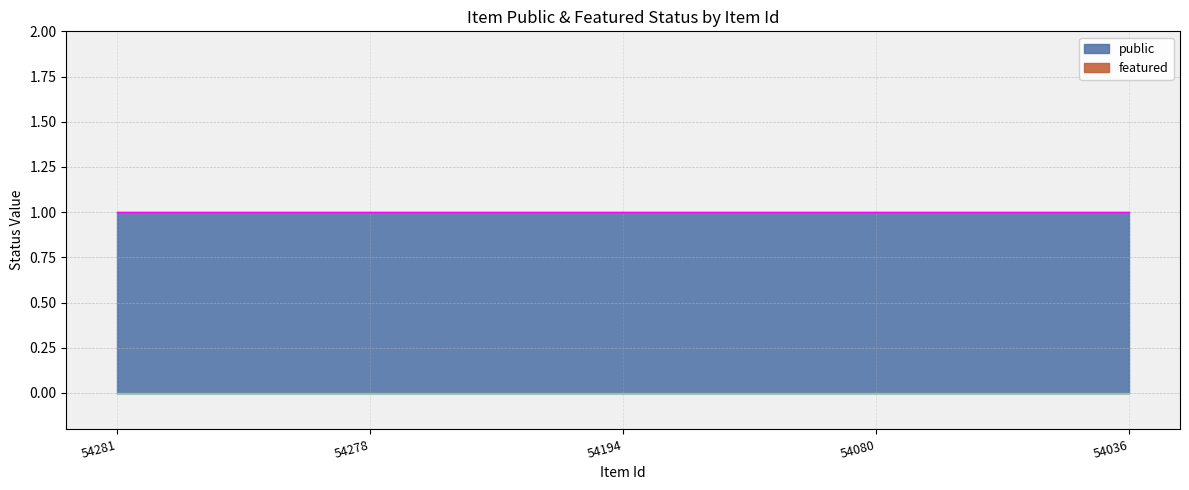

Which series has the widest spread of values?

public